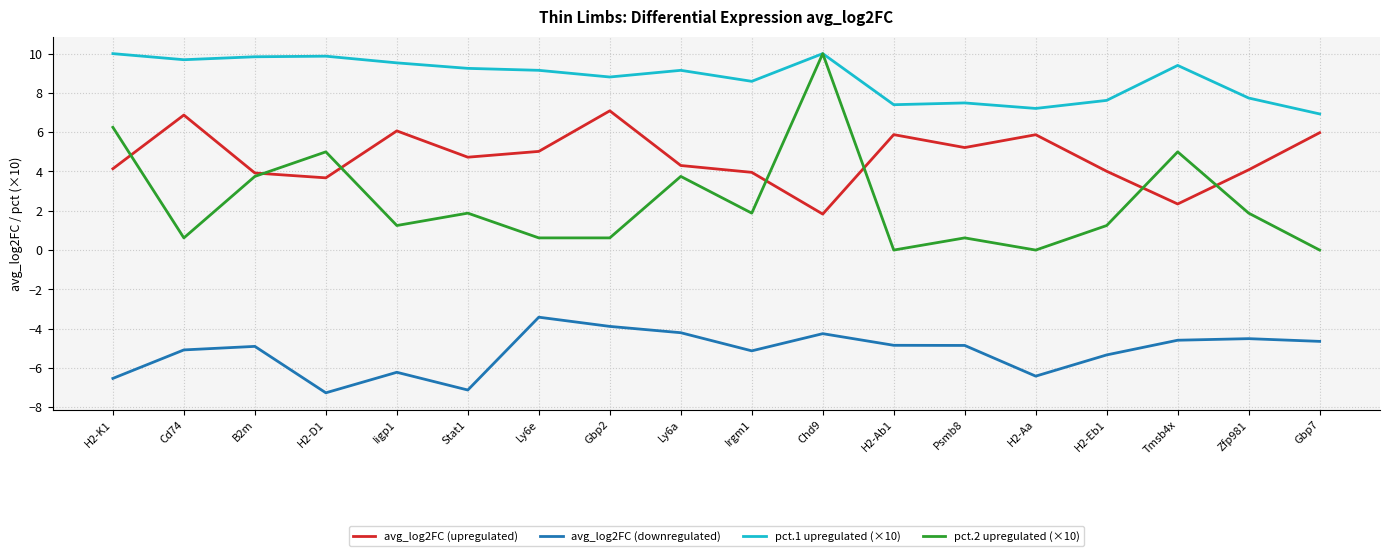

Does the chart have visible grid lines?

Yes